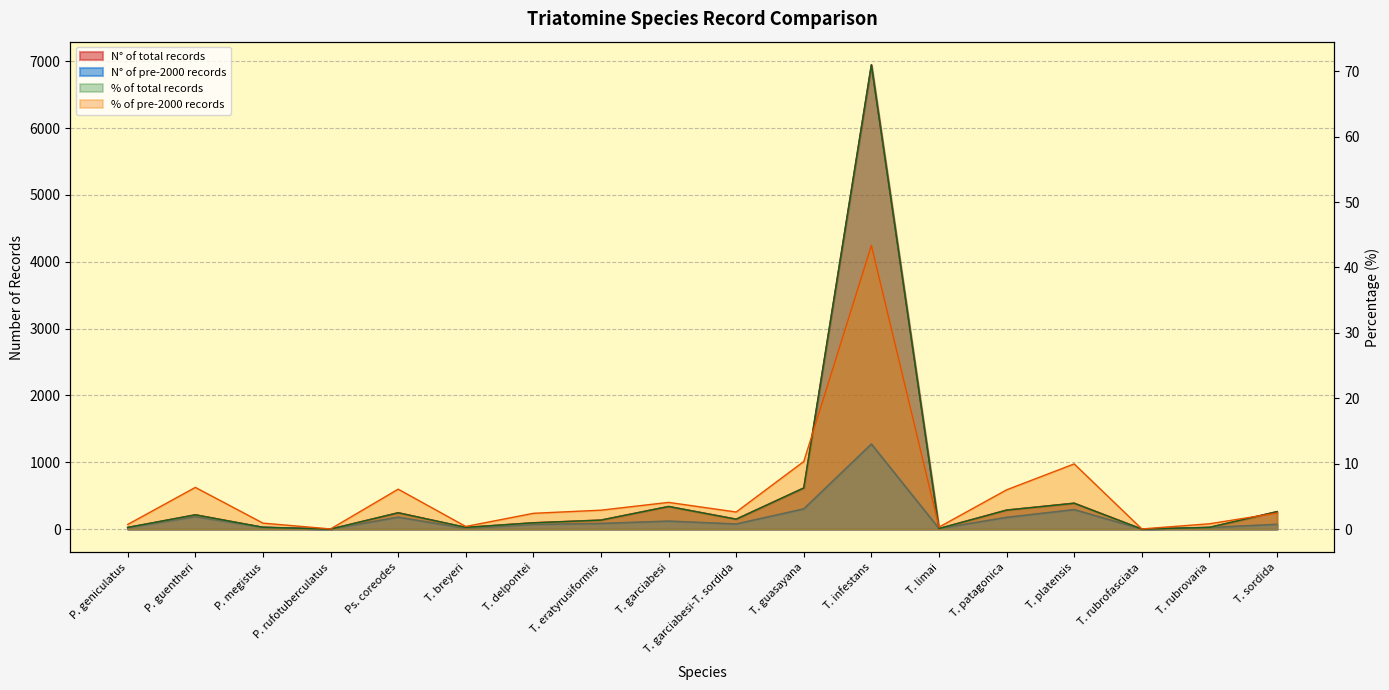

At which category does the chart reach its minimum across all series?

P. rufotuberculatus